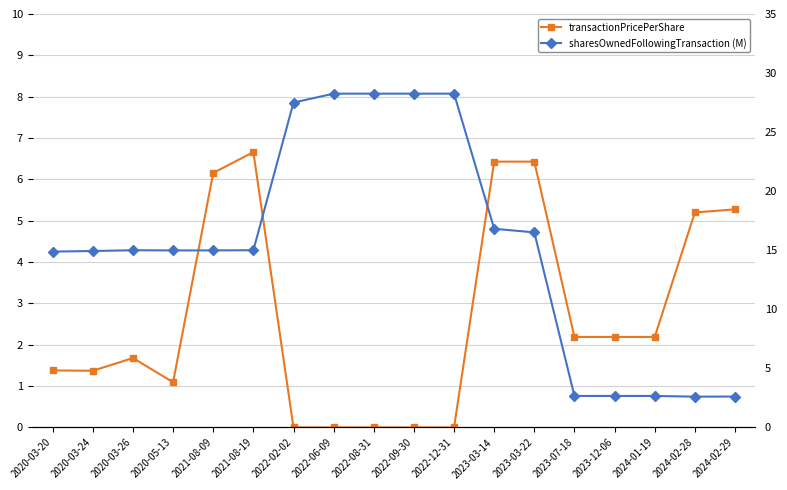

At which label does sharesOwnedFollowingTransaction (M) first exceed 15?

2020-03-26